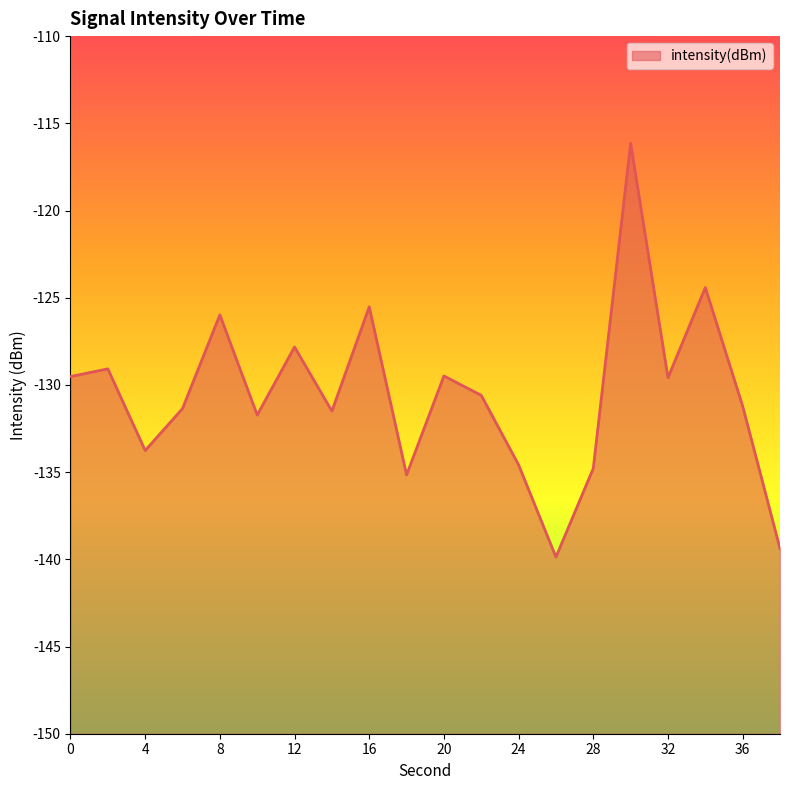

Does the chart display data point markers on the line(s)?

No